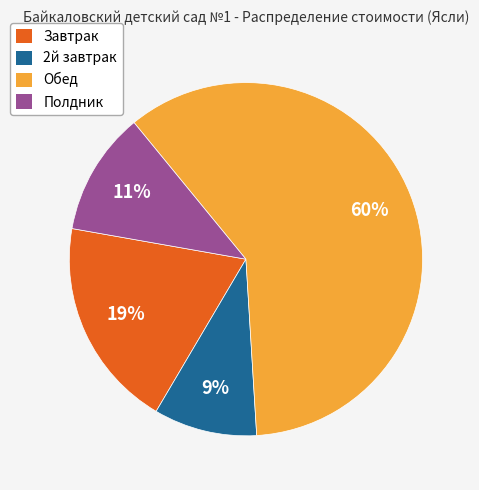

What is the largest slice in the pie chart?

Обед